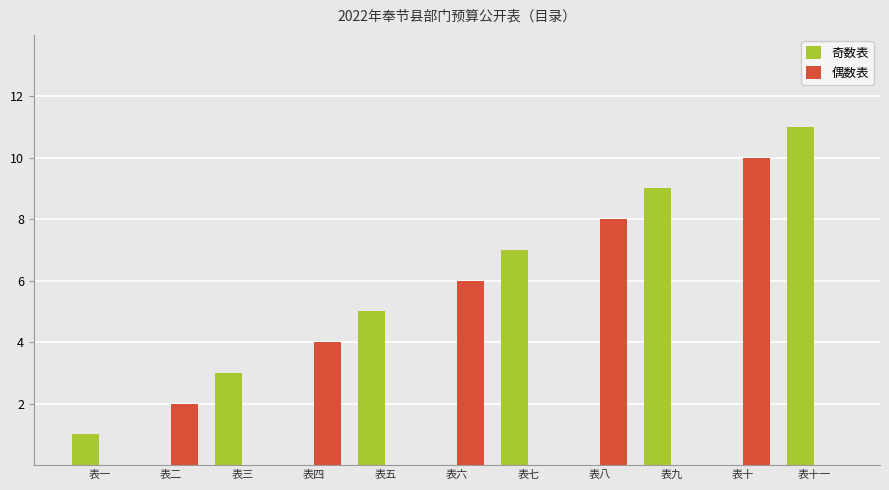

Which series changed the most between 表一 and 表五?

奇数表